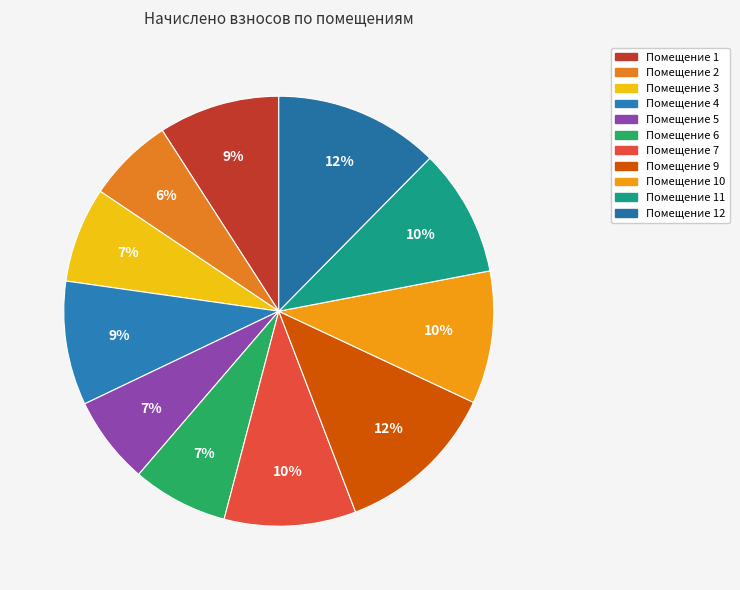

What is the largest slice in the pie chart?

12